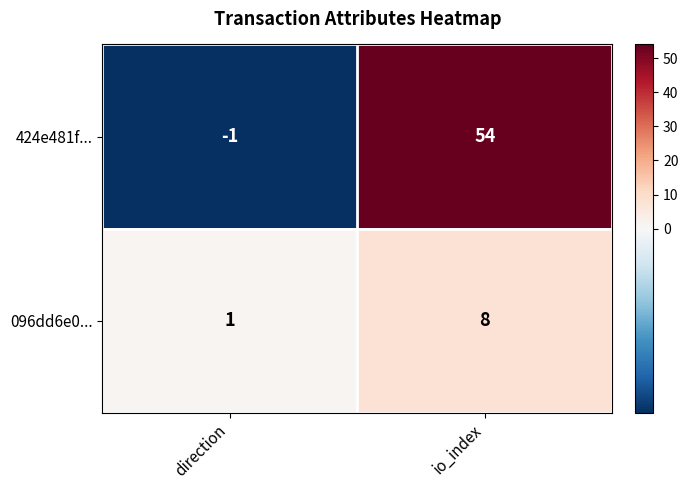

At which label is 096dd6e0... closest to 4?

direction